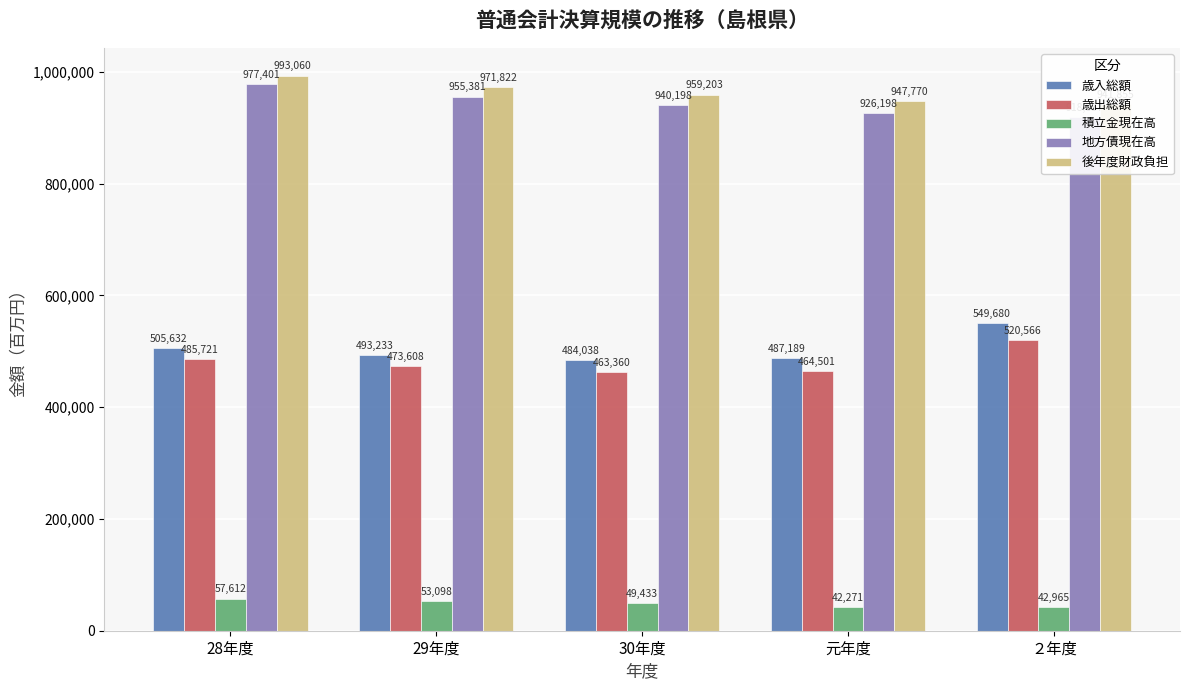

What is the difference between the maximum and minimum values in the 地方債現在高 series?

58544